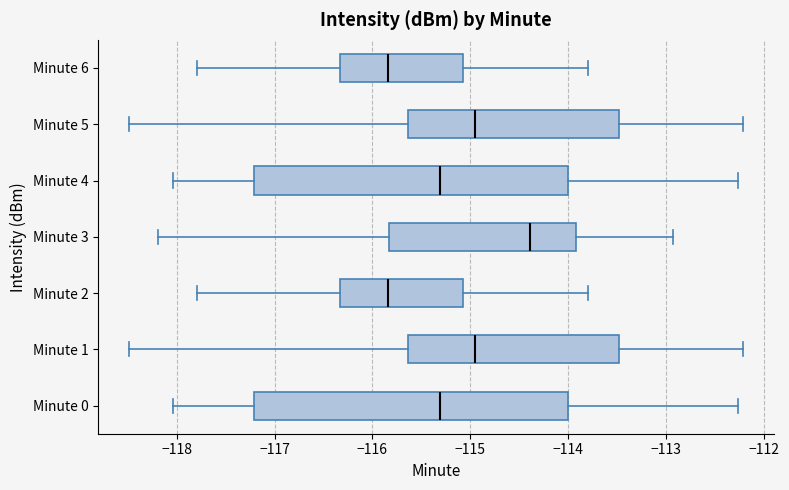

Reading bottom to top, transcribe this box plot: for each box, give where its median line is, the range the box spans, and where its two whiskers end, as read against the x-axis. The values are not printed on the chart, so give them approximately, as read against the axis.

Minute 0: median -115.3, box -117.2 to -114.0, whiskers -118.0 to -112.3
Minute 1: median -115.0, box -115.6 to -113.5, whiskers -118.5 to -112.2
Minute 2: median -115.8, box -116.3 to -115.1, whiskers -117.8 to -113.8
Minute 3: median -114.4, box -115.8 to -113.9, whiskers -118.2 to -112.9
Minute 4: median -115.3, box -117.2 to -114.0, whiskers -118.0 to -112.3
Minute 5: median -115.0, box -115.6 to -113.5, whiskers -118.5 to -112.2
Minute 6: median -115.8, box -116.3 to -115.1, whiskers -117.8 to -113.8